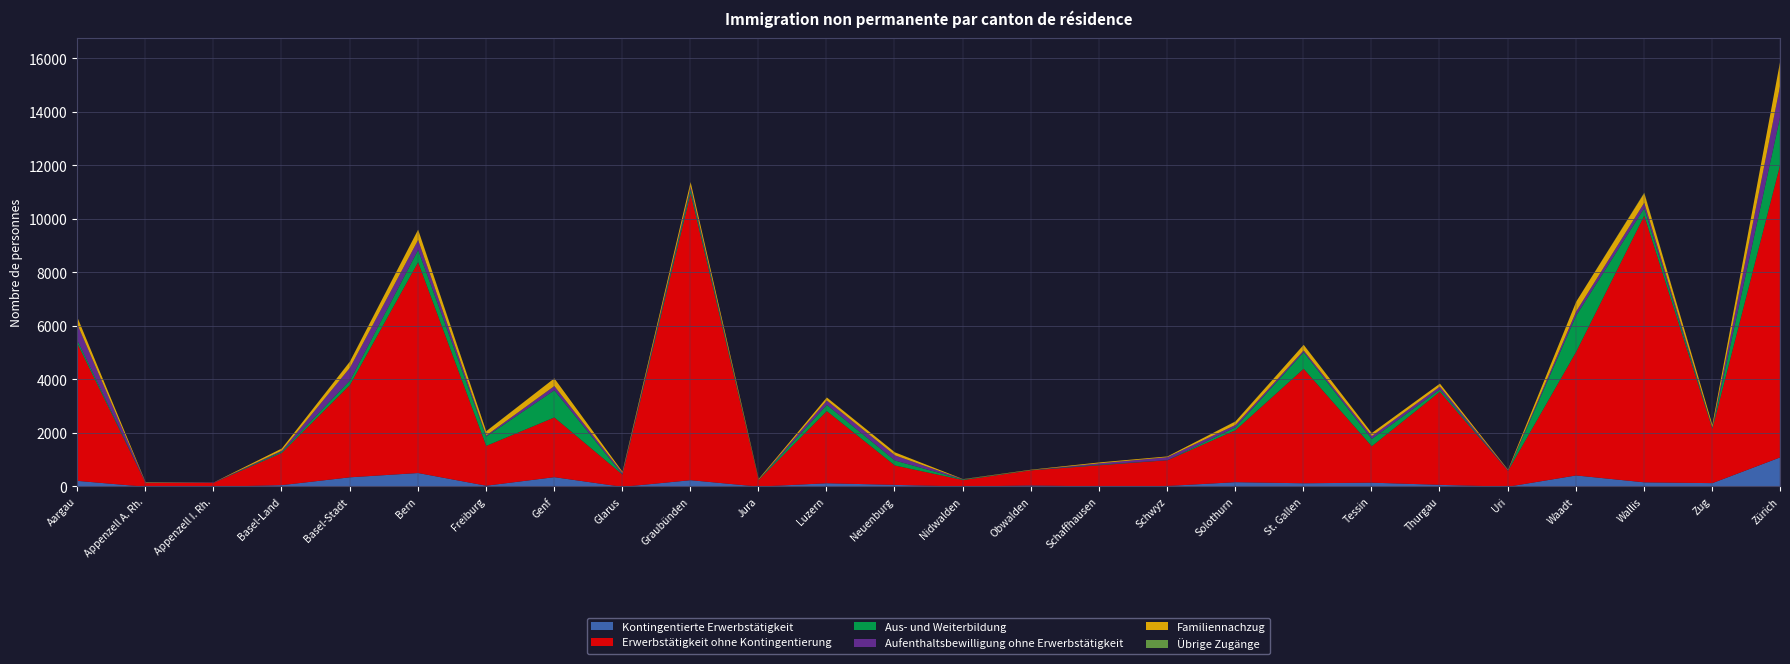

What is the difference between the highest and lowest values at Wallis?

9948